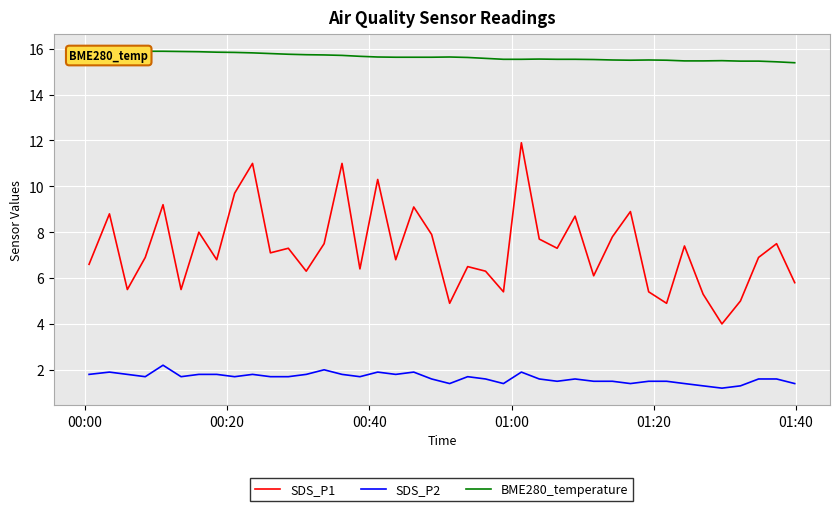

True or false: SDS_P2 and SDS_P1 intersect in this chart.

False